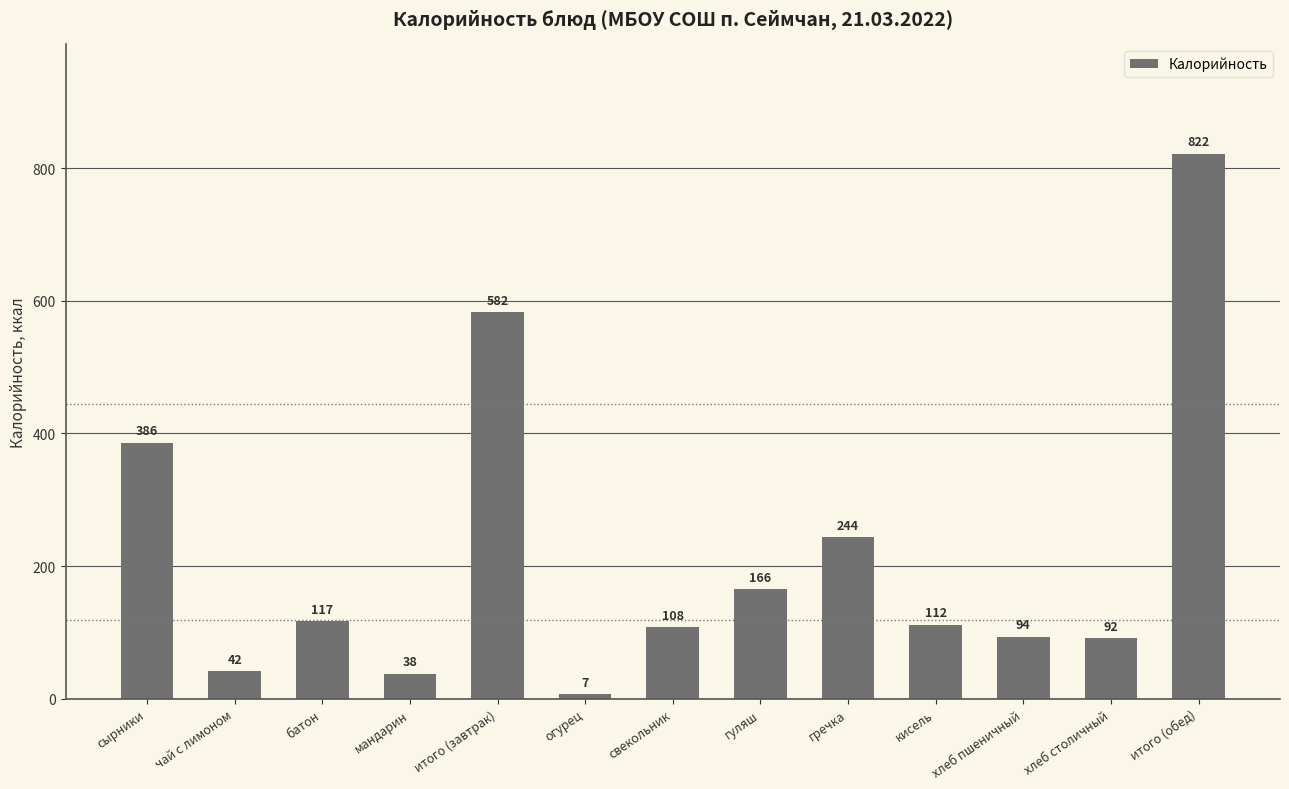

What is the change in value from чай с лимоном to хлеб столичный?

+50.4